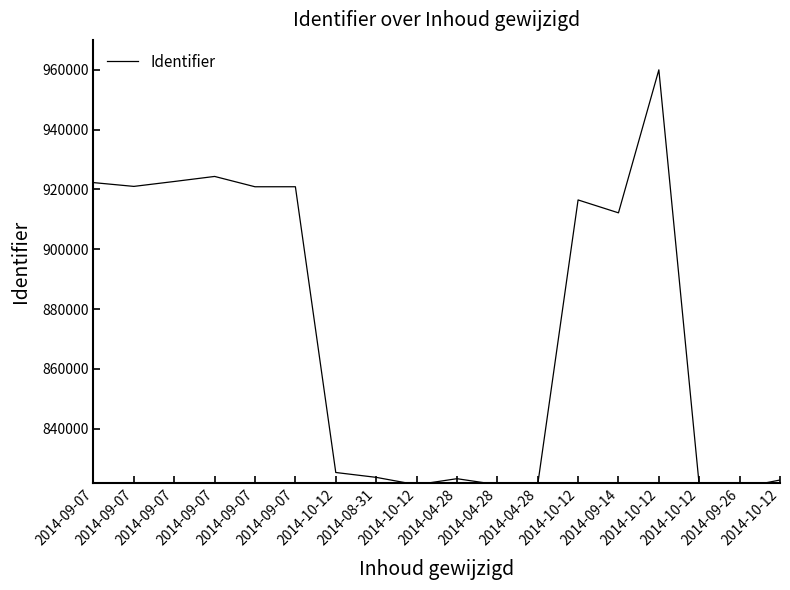

What is the label of the 3rd point from the right?

2014-10-12